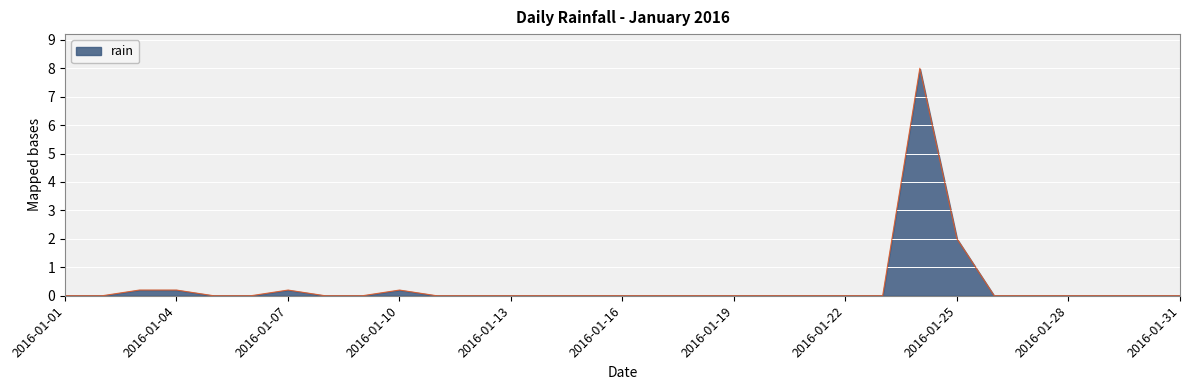

What is the difference between the maximum and second lowest values?

8.0